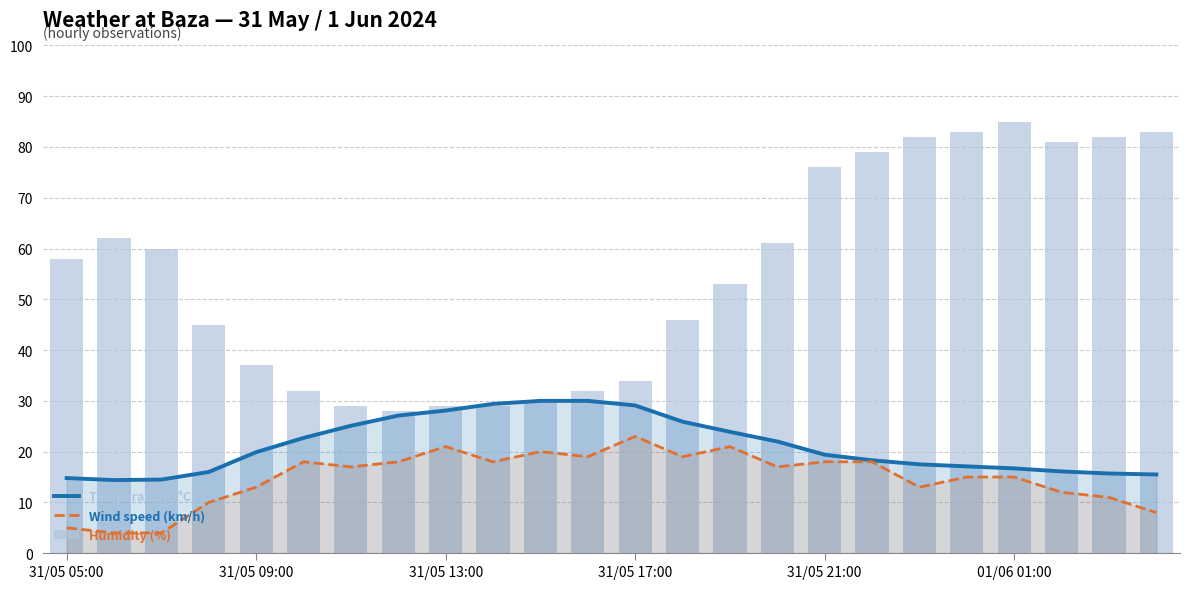

Is it true that Humidity (%) equals 40.2 at 31/05 05:00?

False